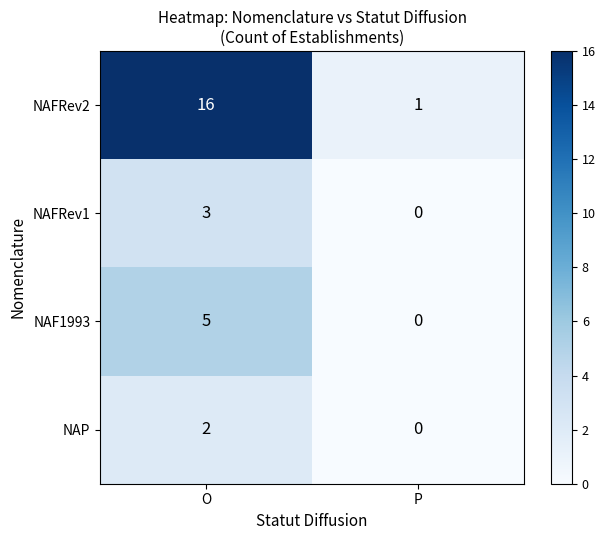

List the series in order of their peak value, highest first.

NAFRev2, NAF1993, NAFRev1, NAP